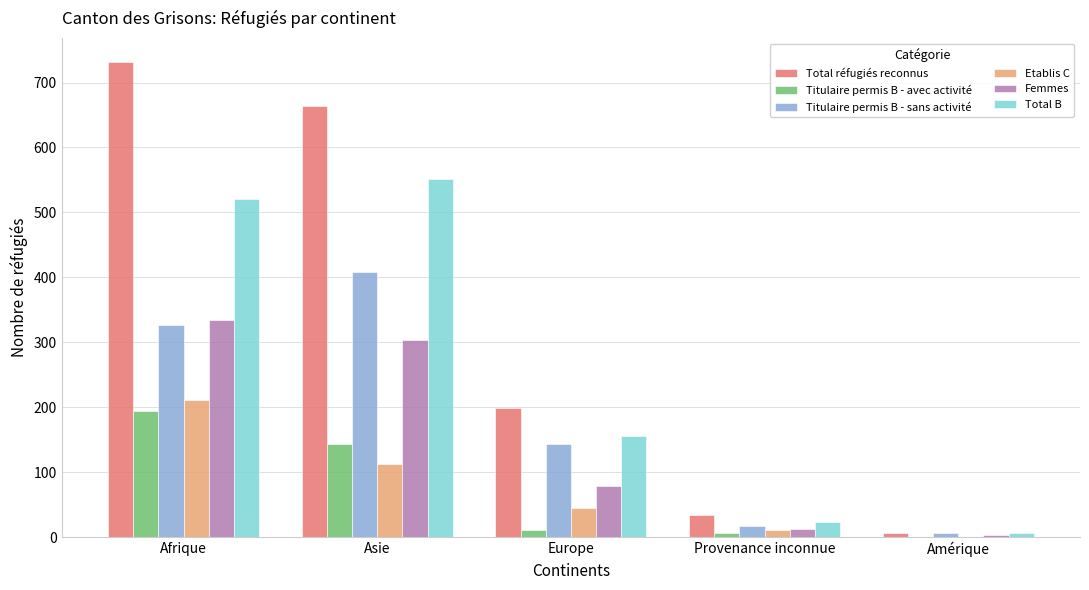

Which series has the largest total across all categories?

Total réfugiés reconnus